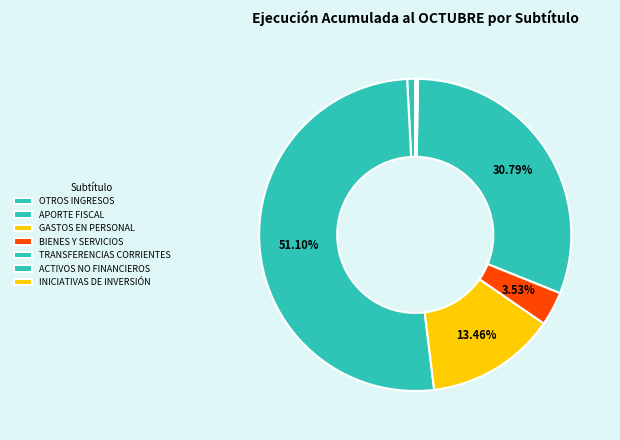

Which category accounts for the majority?

APORTE FISCAL